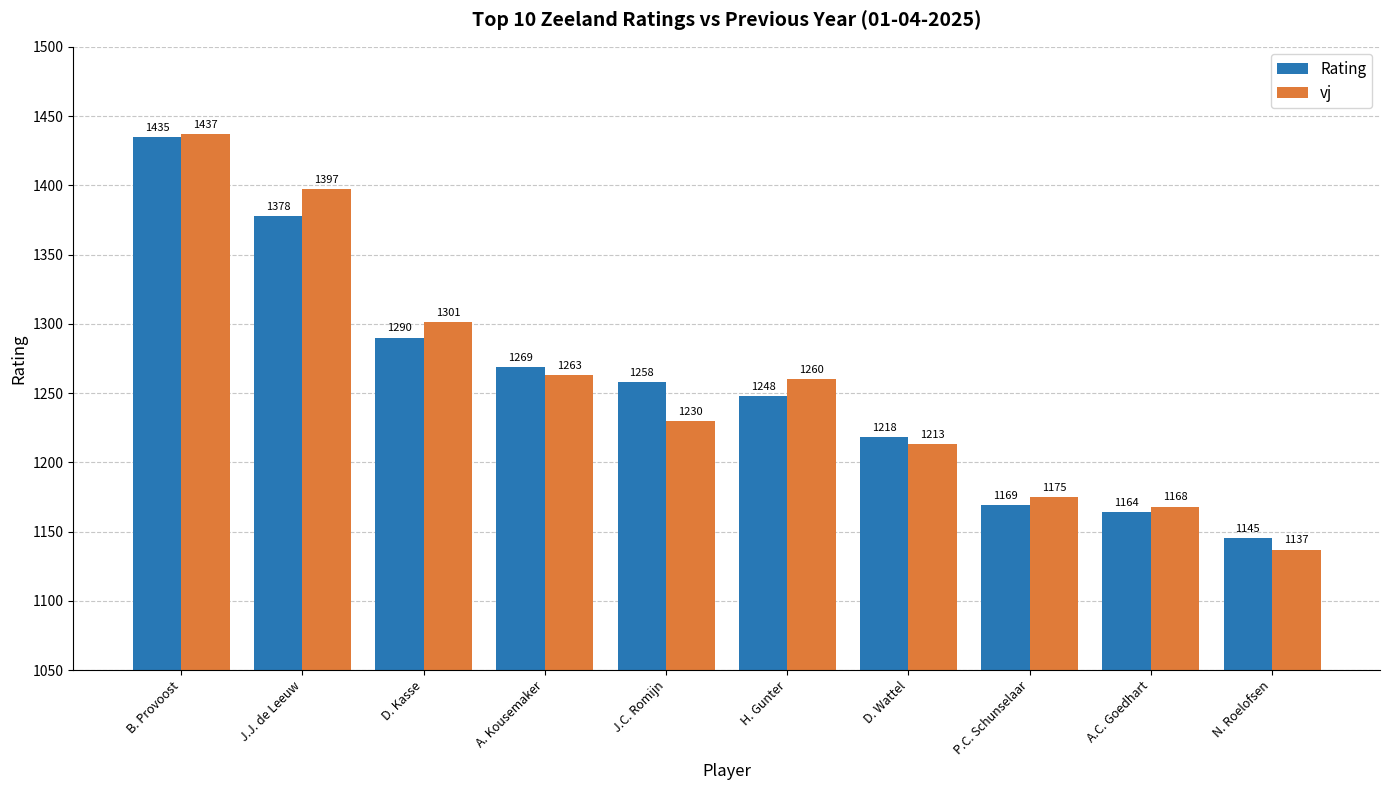

What is the spread (max minus min) of values at A. Kousemaker?

6